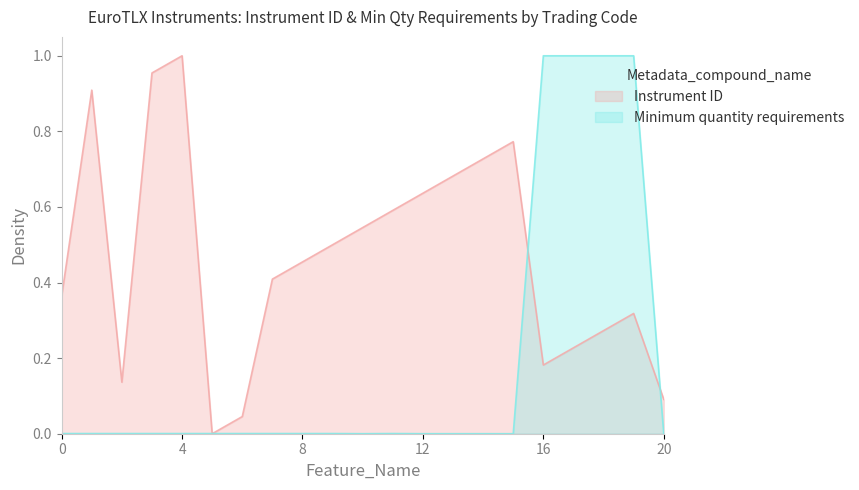

Which series has the largest total across all categories?

Instrument ID